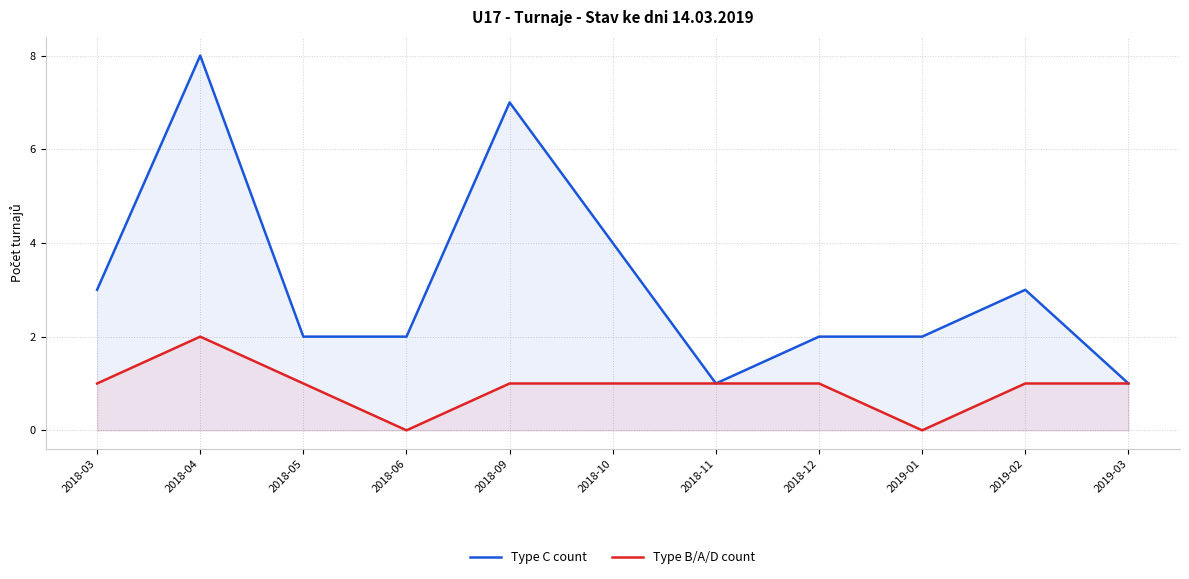

List the labels in order of Type B/A/D count value, smallest first.

2018-06, 2019-01, 2018-03, 2018-05, 2018-09, 2018-10, 2018-11, 2018-12, 2019-02, 2019-03, 2018-04